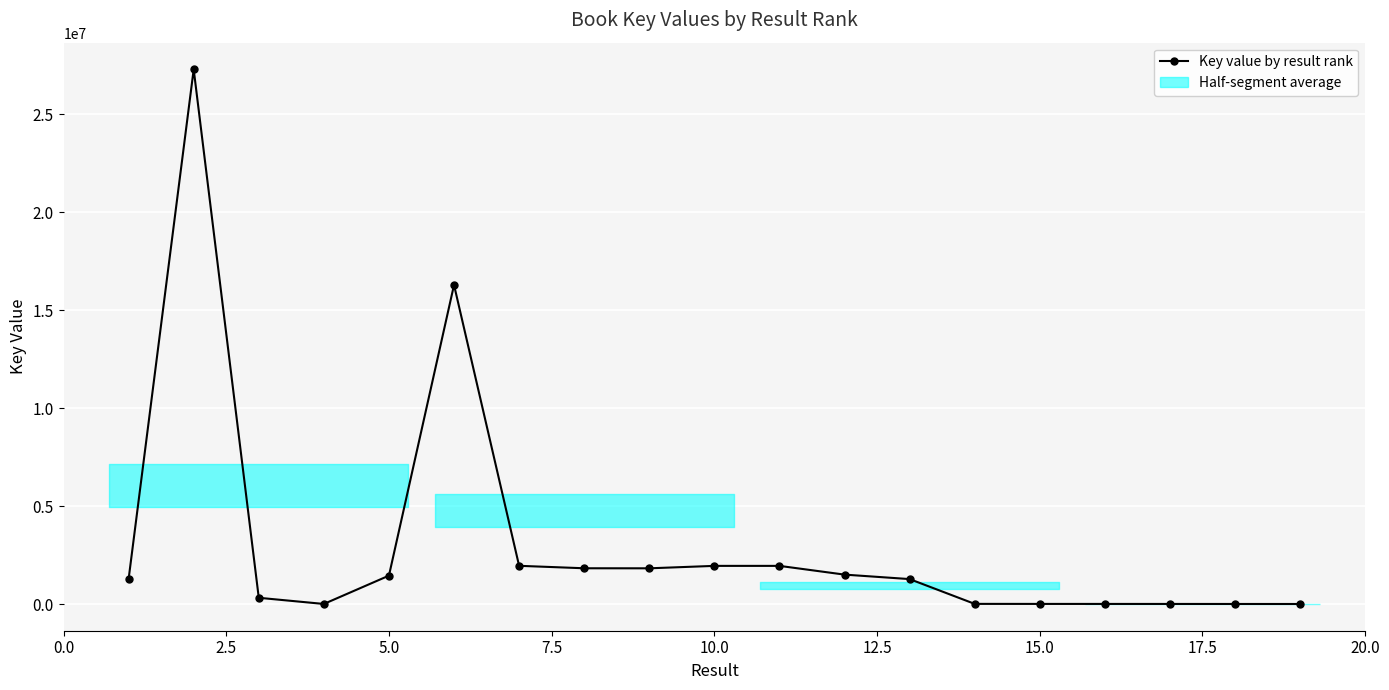

What is the average value?

3098820